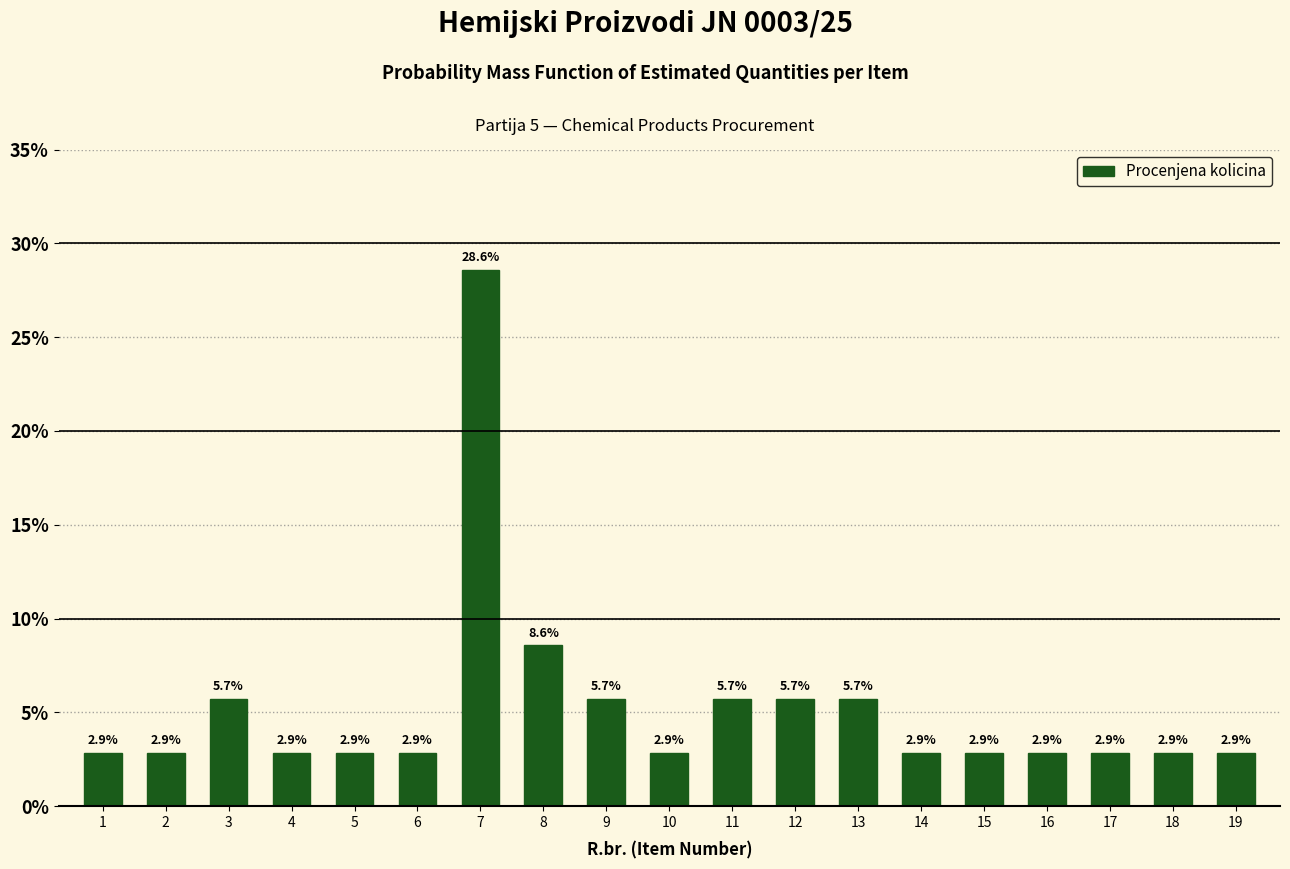

Reading left to right, extract all data points from this chart.

1=2.9	2=2.9	3=5.7	4=2.9	5=2.9	6=2.9	7=28.6	8=8.6	9=5.7	10=2.9	11=5.7	12=5.7	13=5.7	14=2.9	15=2.9	16=2.9	17=2.9	18=2.9	19=2.9